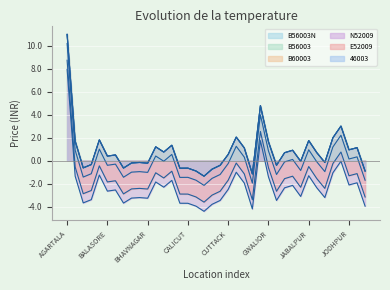

Between INDORE and GWALIOR, which is larger?

GWALIOR